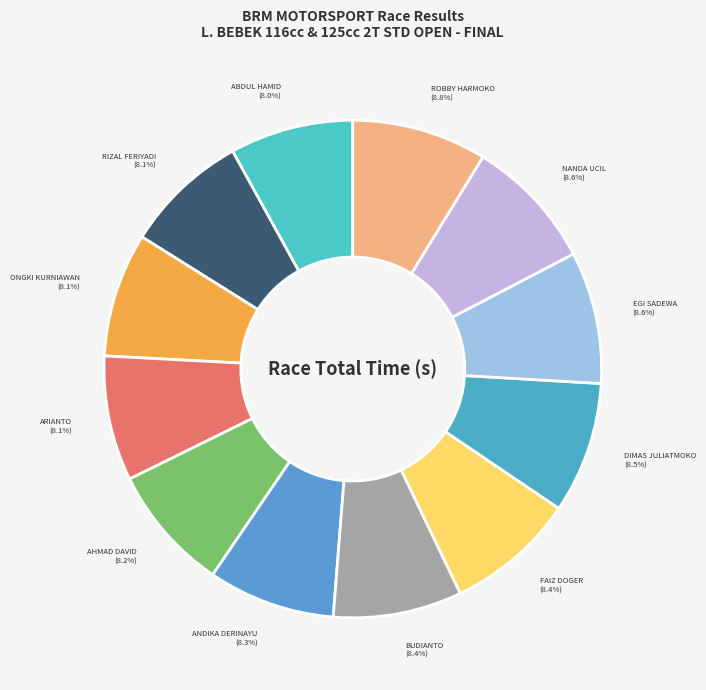

To the nearest percent, what percentage of the pie is FAIZ DOGER?

8%